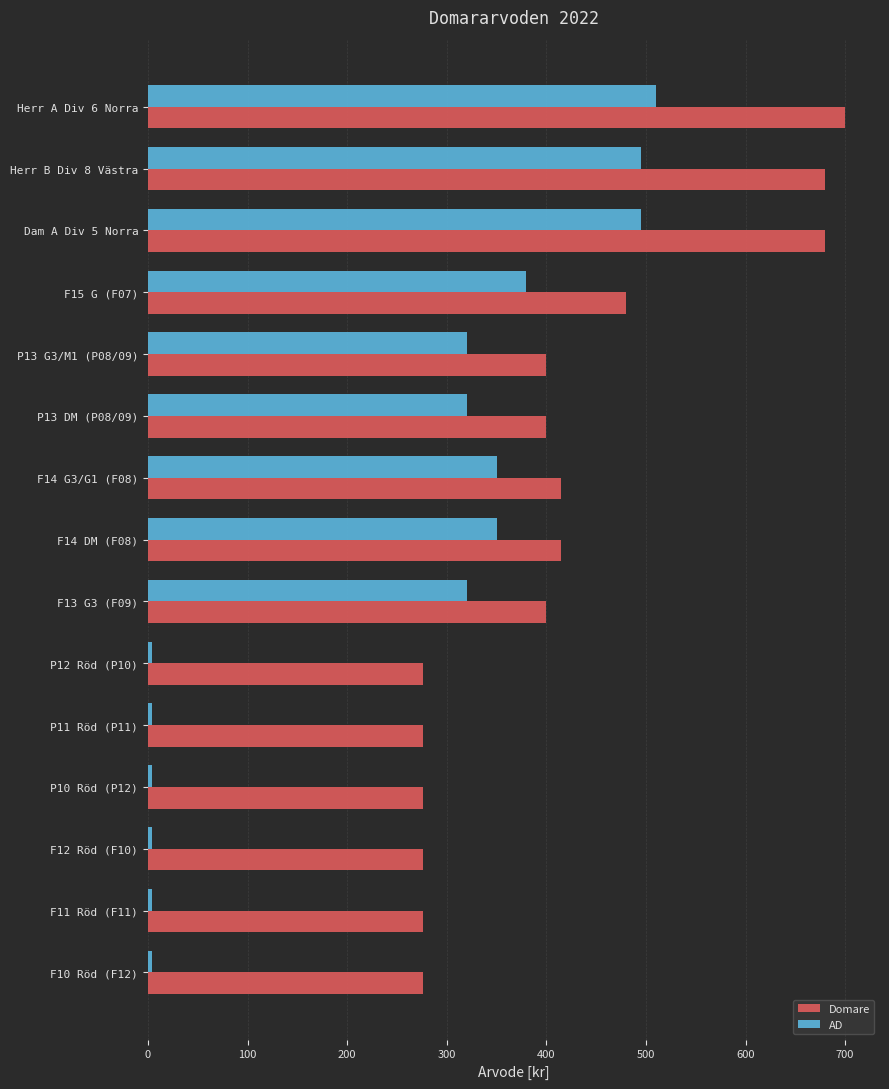

What is the average value of the AD series?

238